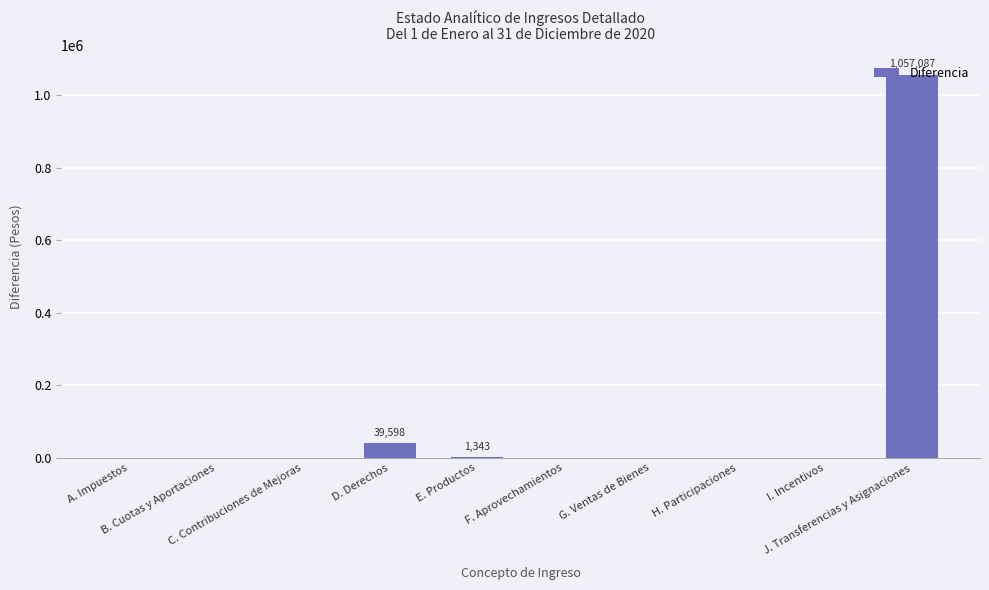

How many series are shown in this chart?

1